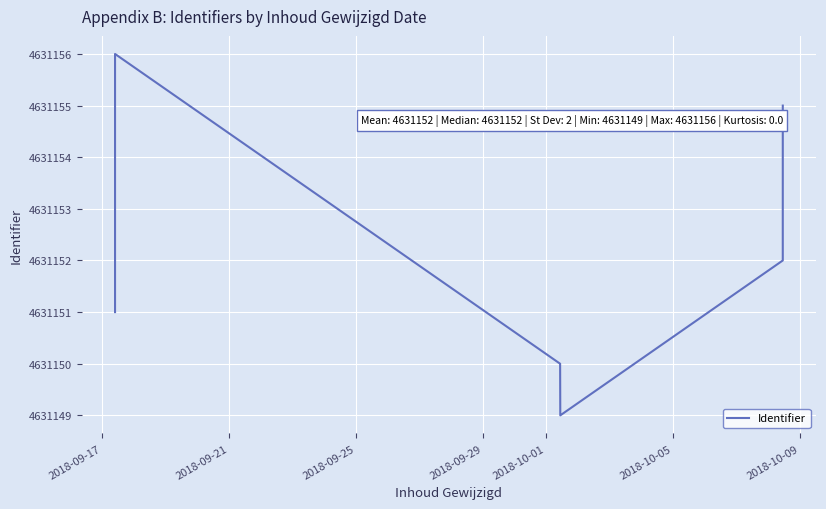

How many data points are less than 4631153?

4